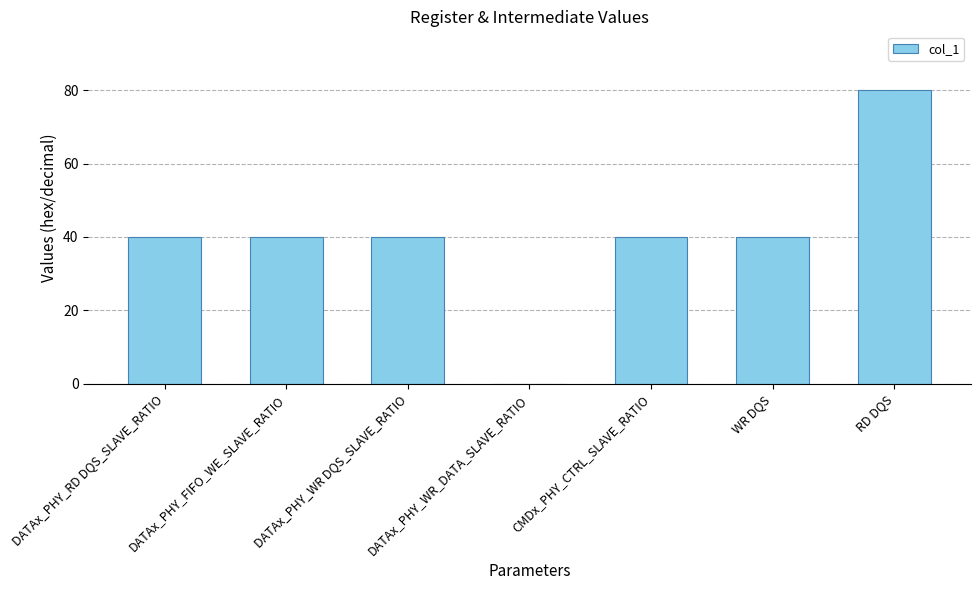

Are the bars grouped side by side (vs. stacked)?

No